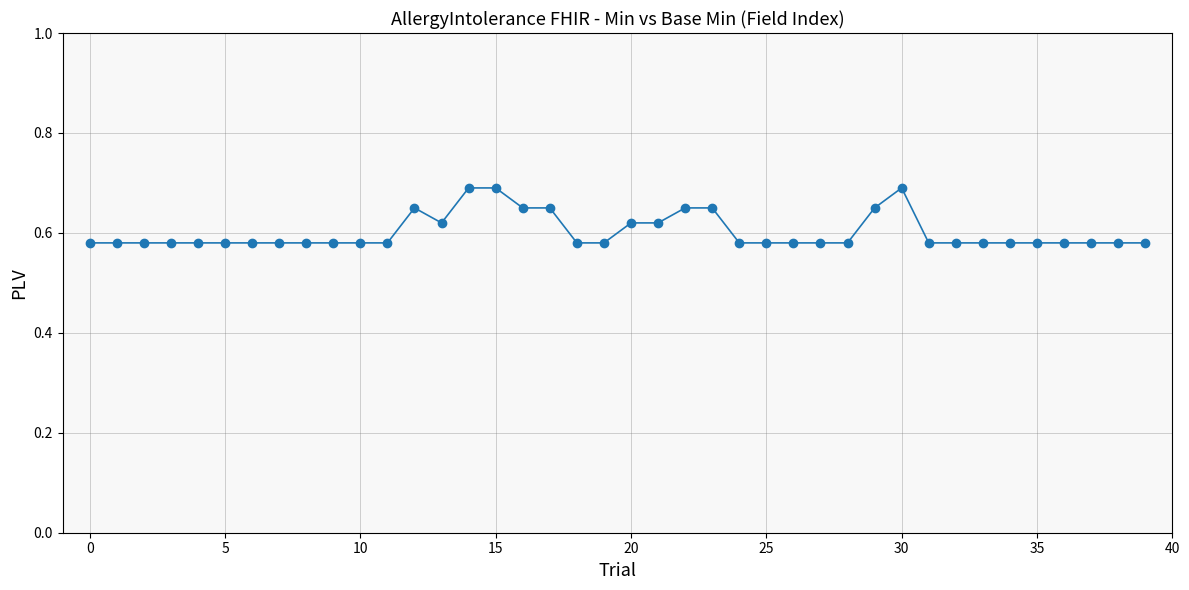

What is the sum of all values?

24.1